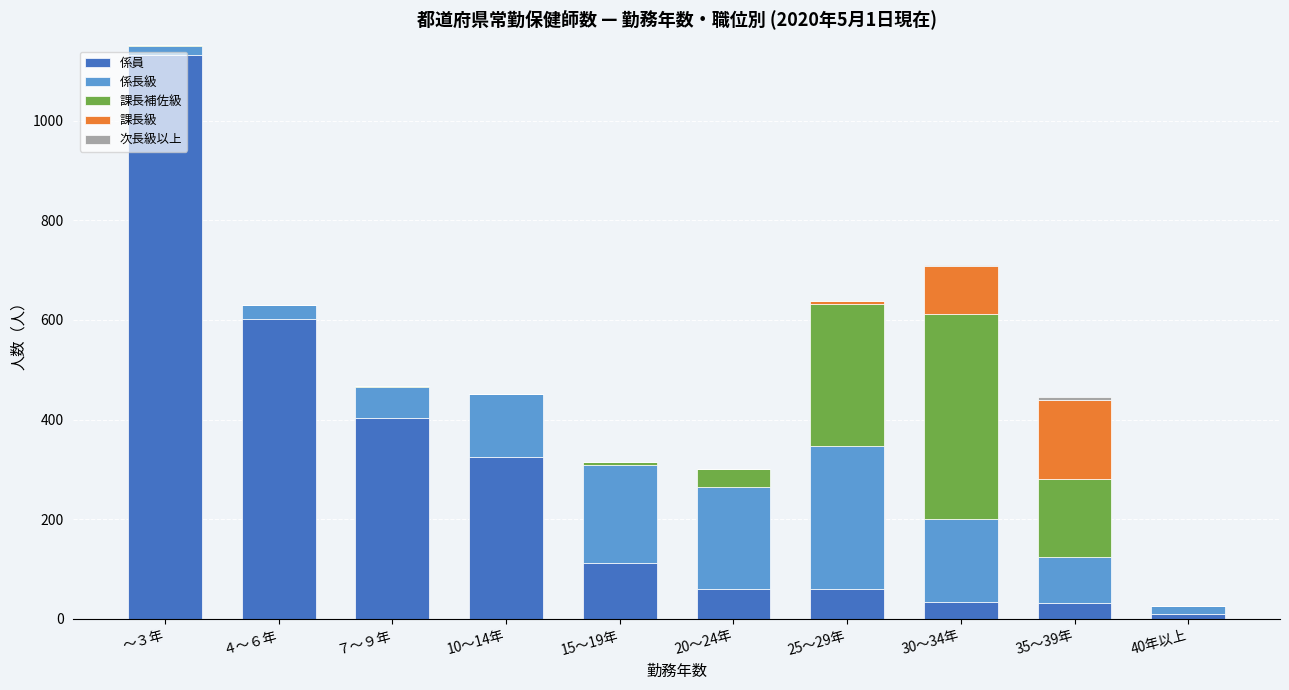

The value of 係員 at ４～６年 is 601. True or false?

True